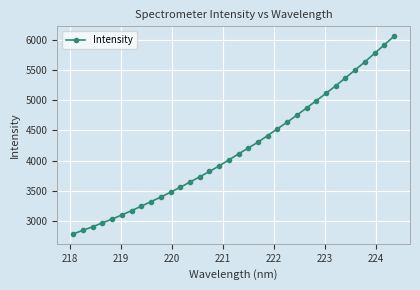

What is the sum of all values?

142402.3